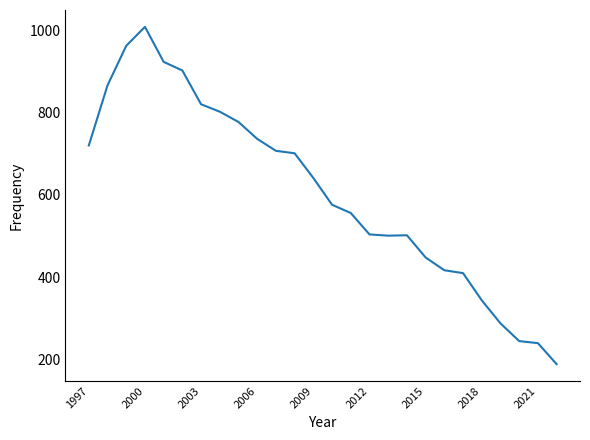

What is the smallest value displayed?

189